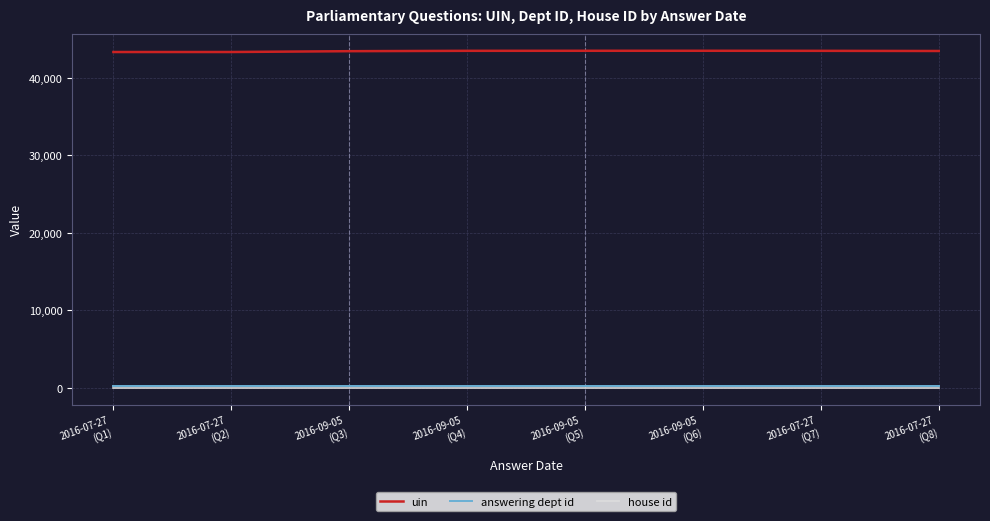

What position from the left is 2016-07-27
(Q2)?

2